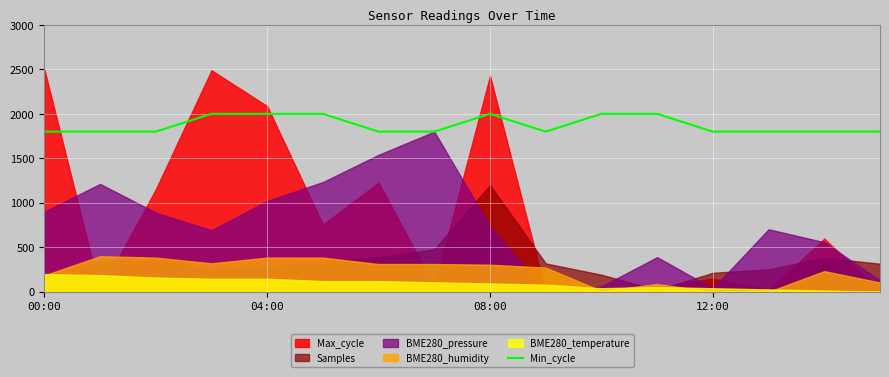

What is the sum of the values at 5 and 9?

3800